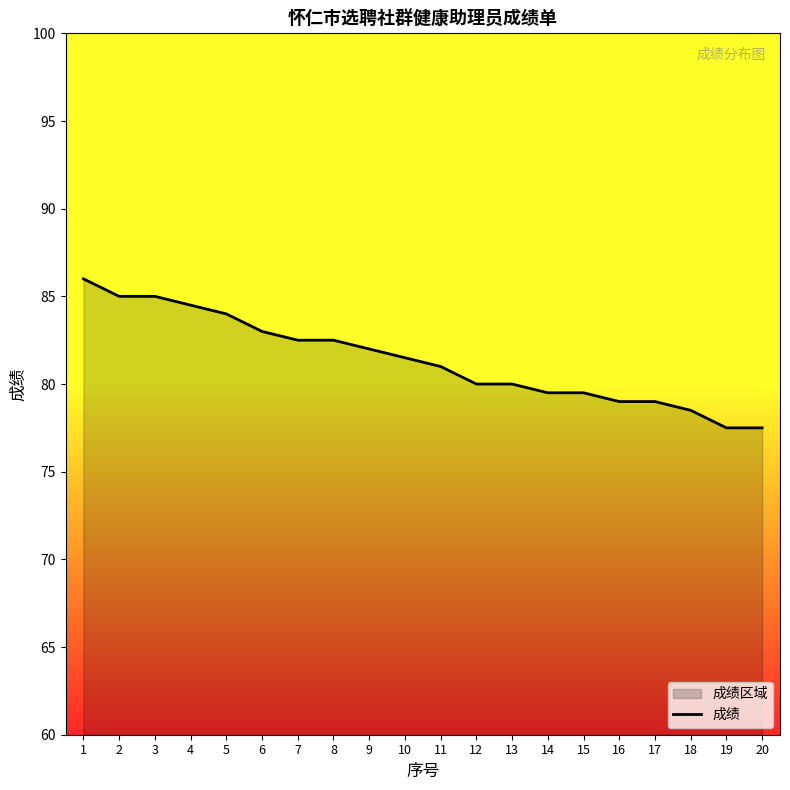

True or false: the data shows 39.4 at 4.

False